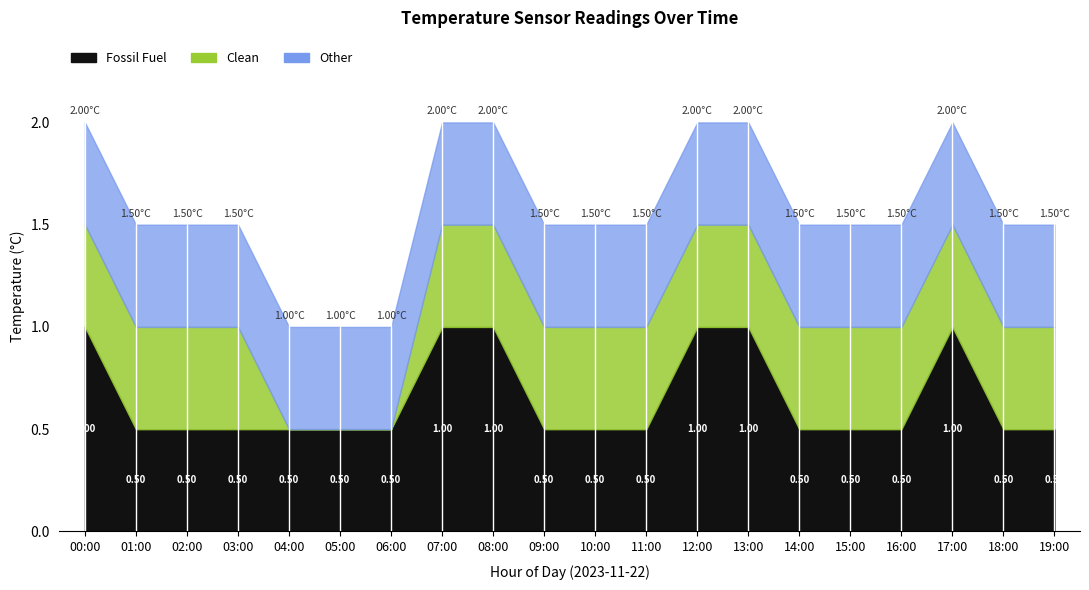

In Fossil Fuel, how many points are higher than both neighbors (excluding endpoints)?

1